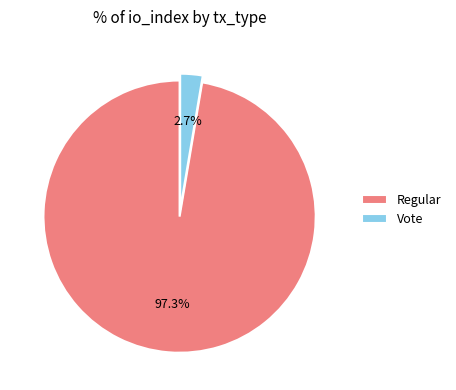

Count the number of slices in the pie.

2